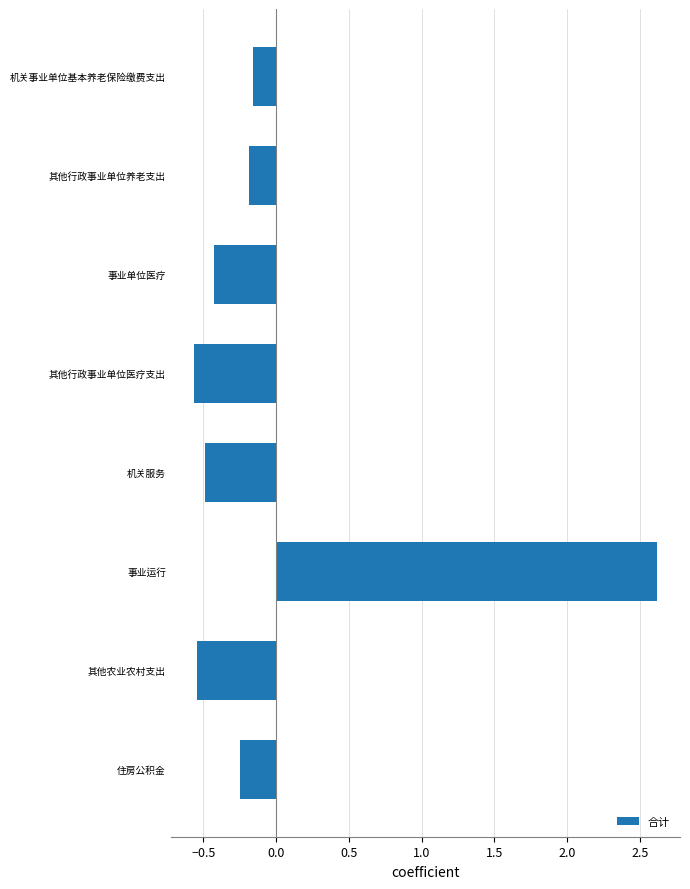

The chart shows a value of 3.8 at 事业运行. True or false?

False